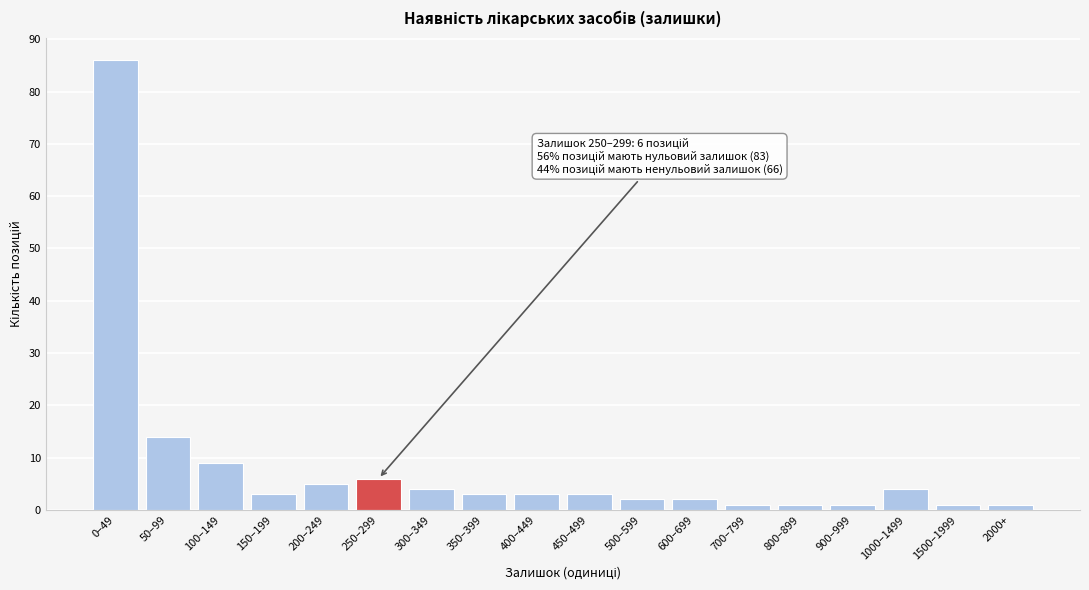

Reading left to right, extract all data points from this chart.

0–49=86	50–99=14	100–149=9	150–199=3	200–249=5	250–299=6	300–349=4	350–399=3	400–449=3	450–499=3	500–599=2	600–699=2	700–799=1	800–899=1	900–999=1	1000–1499=4	1500–1999=1	2000+=1